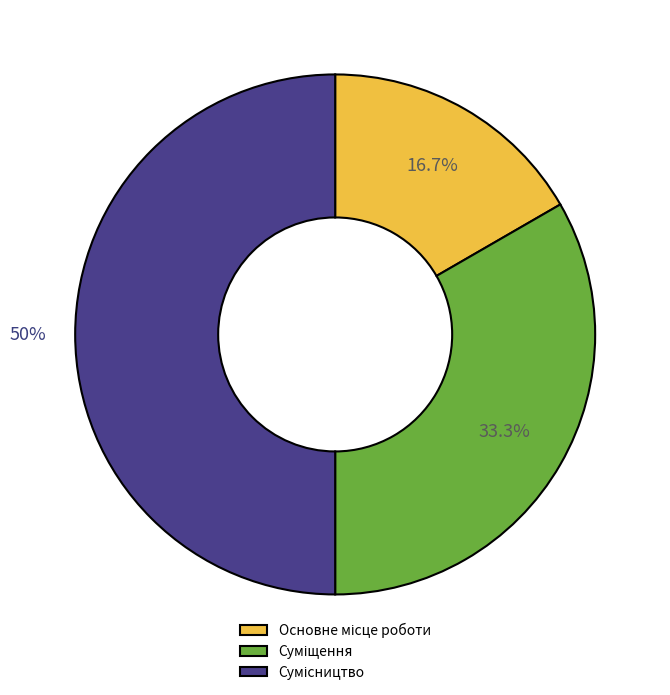

How many segments does this pie chart have?

3